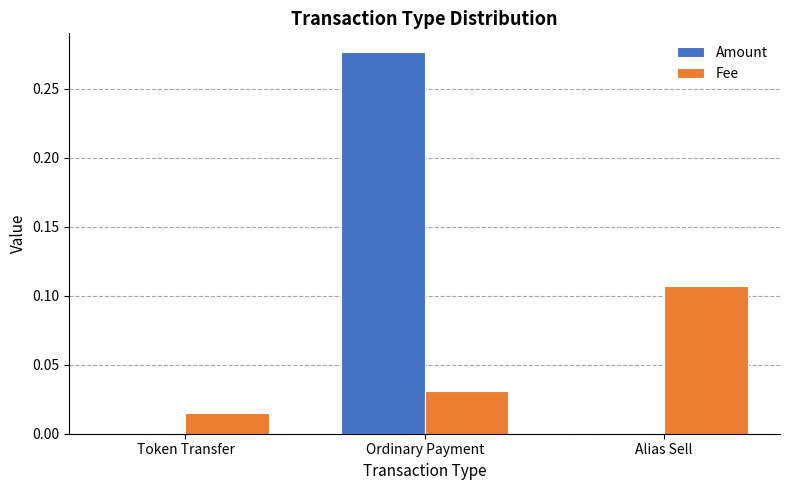

Which series has the largest range (max minus min)?

Amount